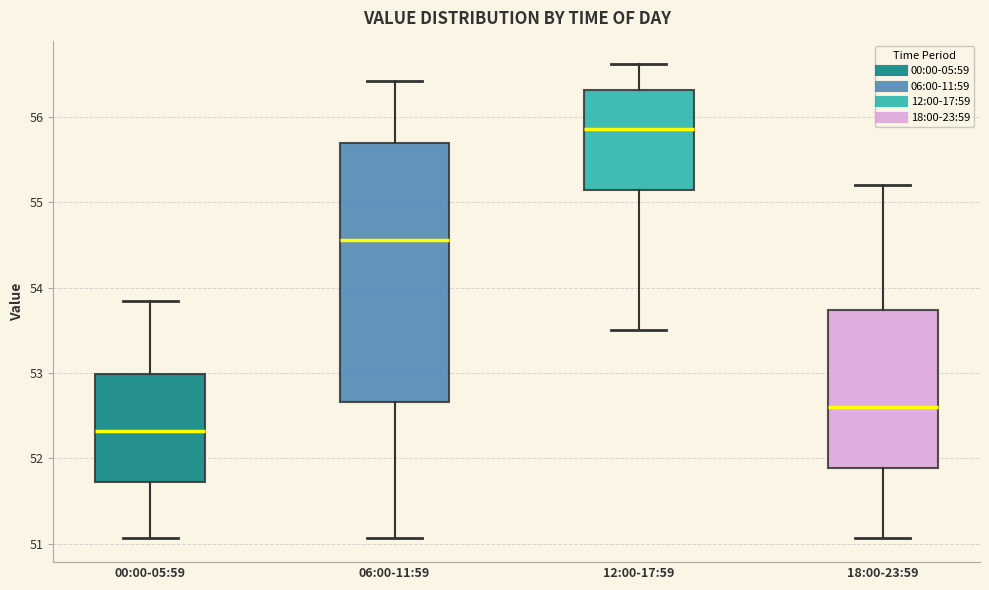

Reading left to right, read every box against the y-axis: the position of its median line, the range the box covers, and the ends of its whiskers. The values are not printed on the chart, so give them approximately, as read against the axis.

00:00-05:59: median 52.3, box 51.7 to 53.0, whiskers 51.1 to 53.9
06:00-11:59: median 54.6, box 52.7 to 55.7, whiskers 51.1 to 56.4
12:00-17:59: median 55.9, box 55.1 to 56.3, whiskers 53.5 to 56.6
18:00-23:59: median 52.6, box 51.9 to 53.7, whiskers 51.1 to 55.2